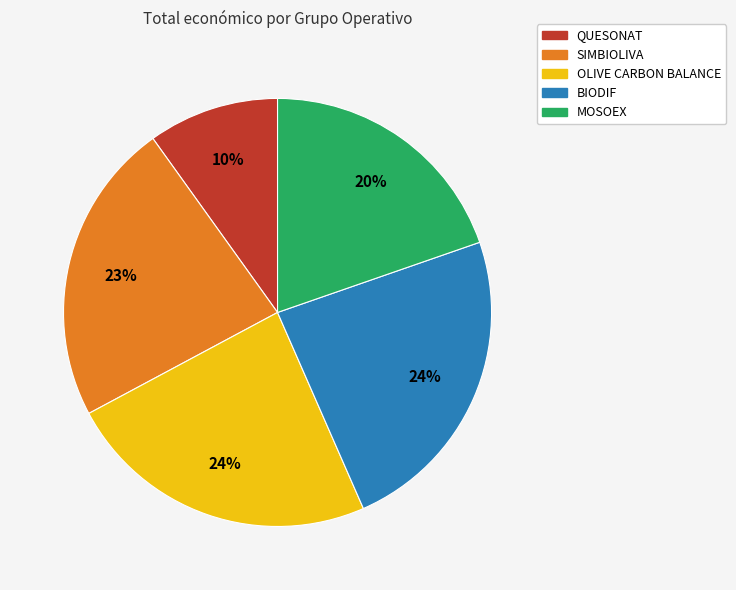

To the nearest percent, what percentage of the pie is BIODIF?

24%